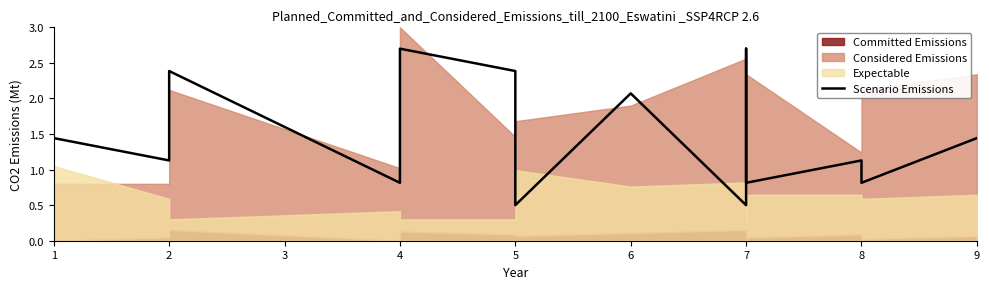

At which label does the data first exceed 1?

1